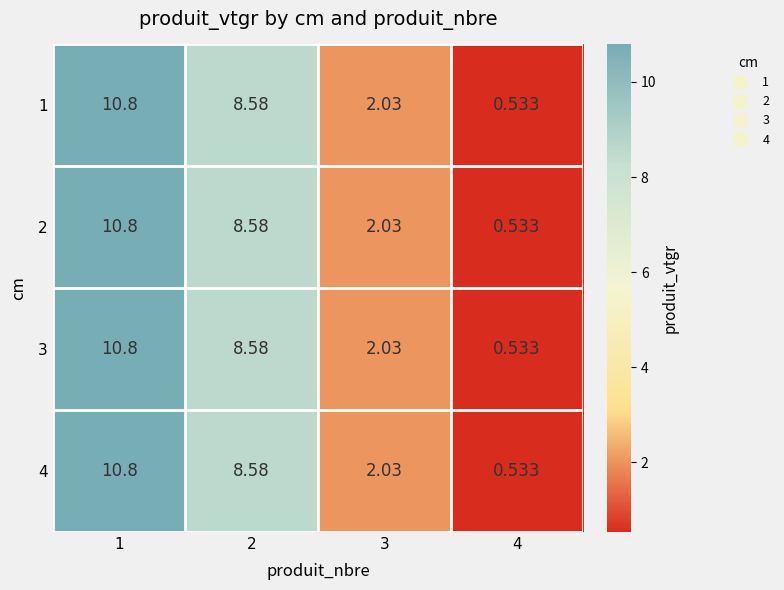

Is the value of 4 at 1 greater than the value of 1 at 4?

Yes